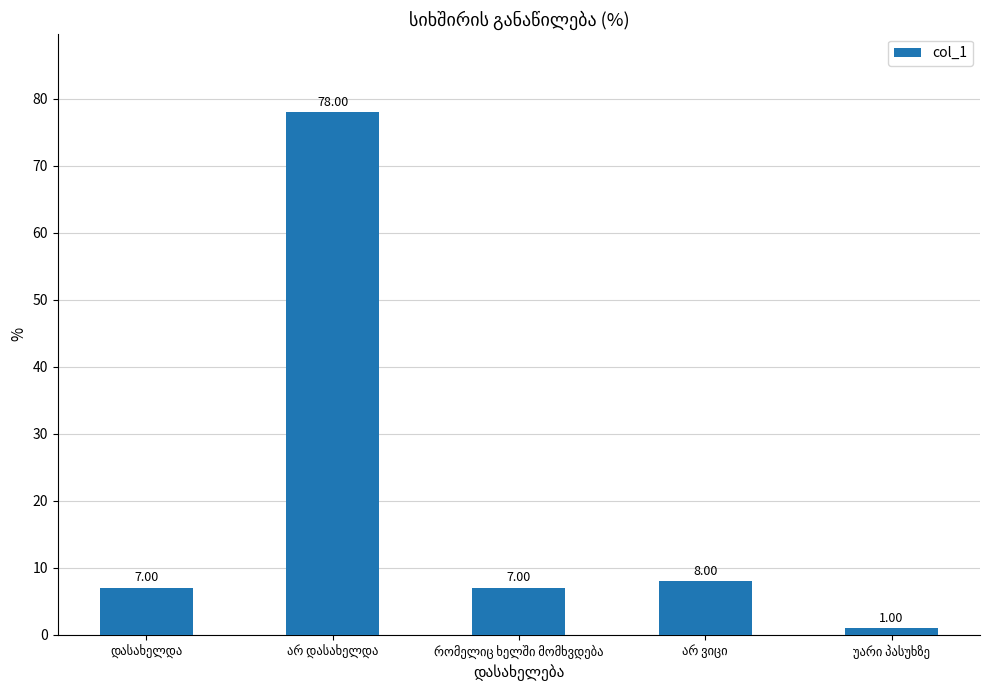

How many bars are there in total?

5